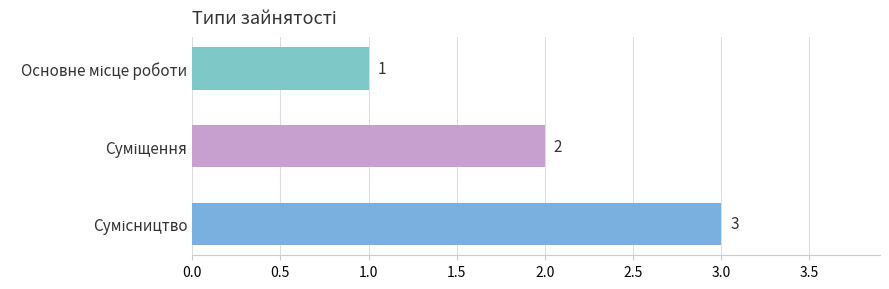

How many values are between 1 and 3?

3